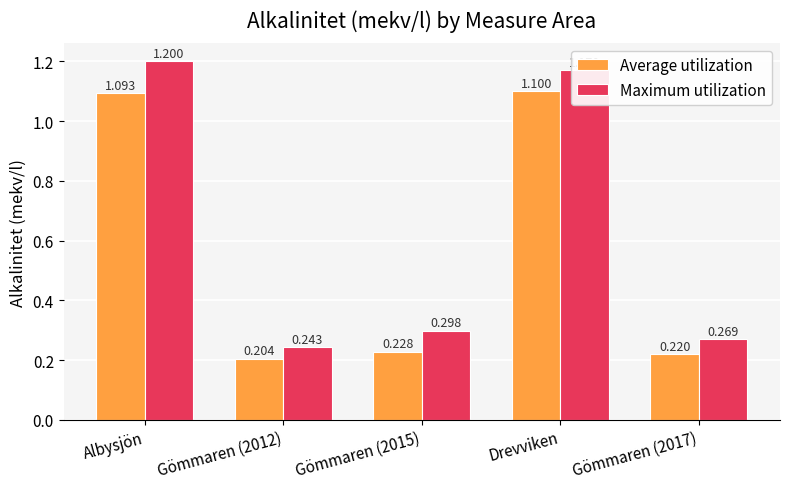

Which category has the highest value across all series?

Albysjön